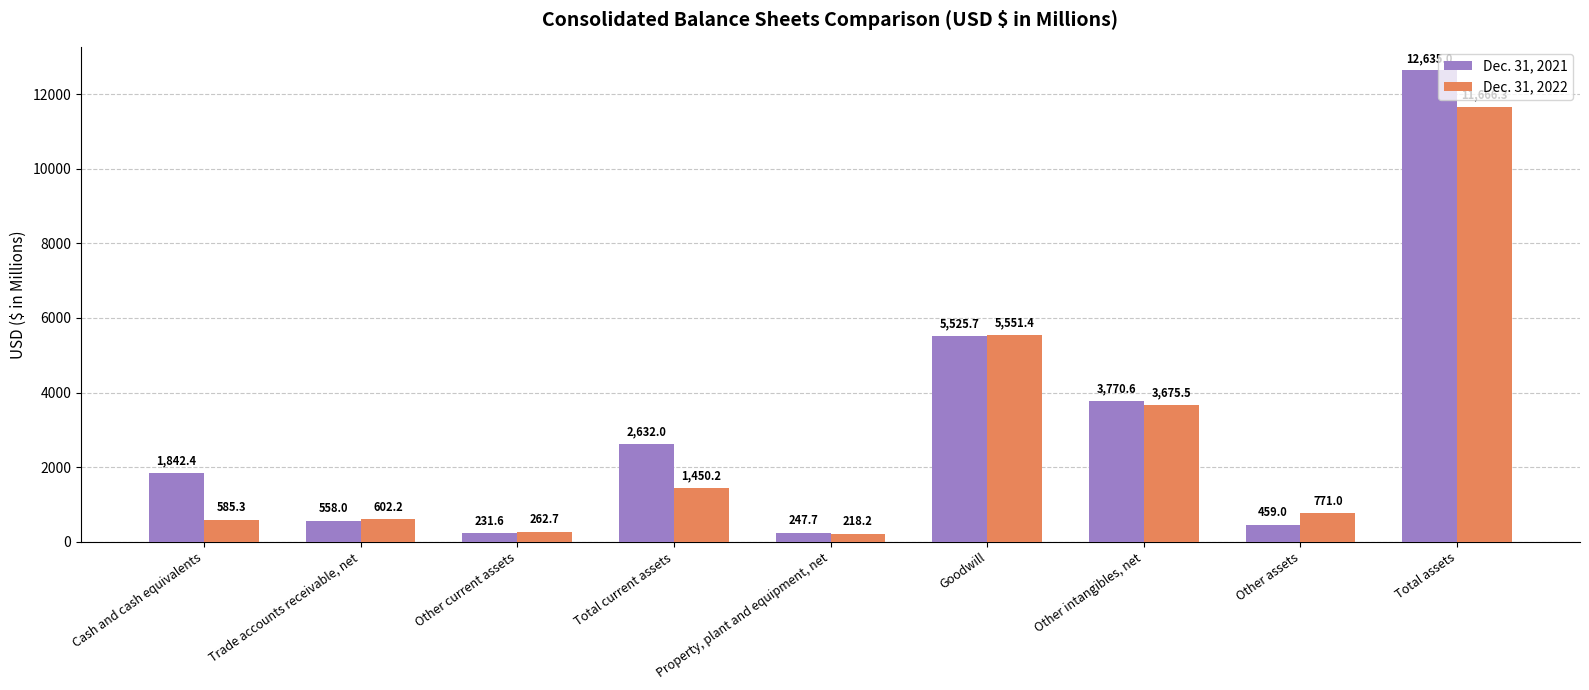

Are the bars grouped side by side (vs. stacked)?

Yes